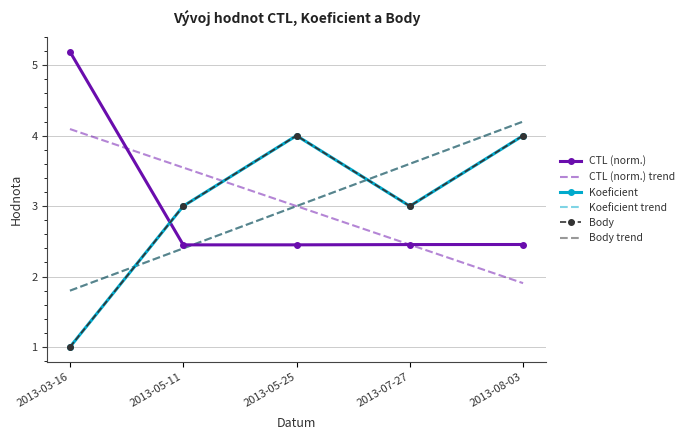

At which label does Body trend first exceed 3?

2013-05-25